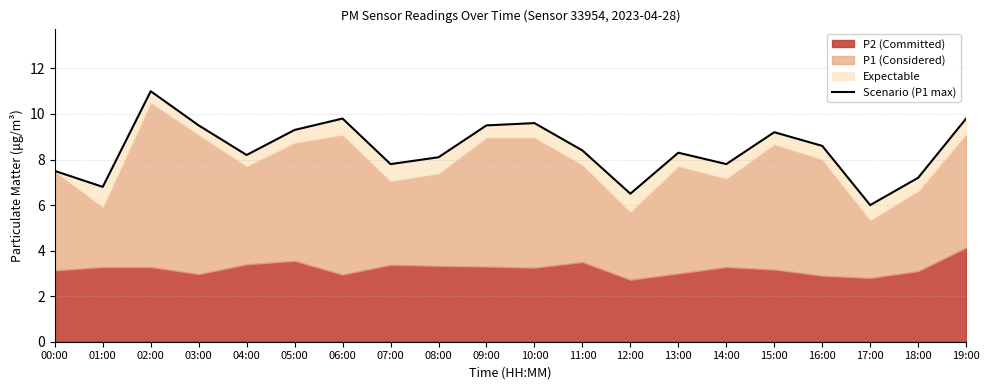

The value at 09:00 is 16.8. True or false?

False